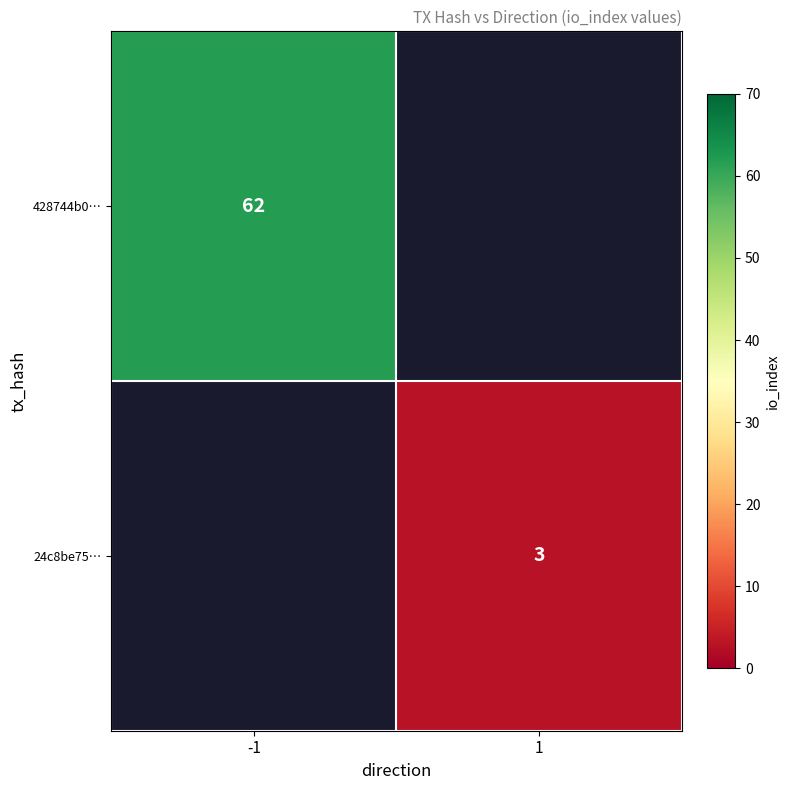

The 428744b0… series shows 62 at -1. True or false?

True